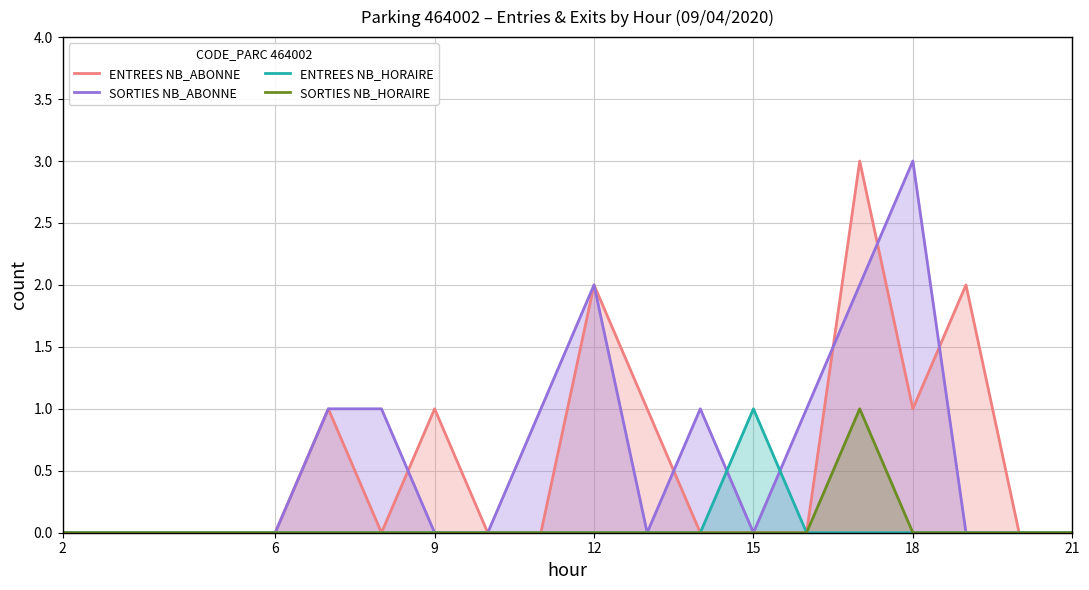

Where is SORTIES NB_HORAIRE nearest to the value 0?

2